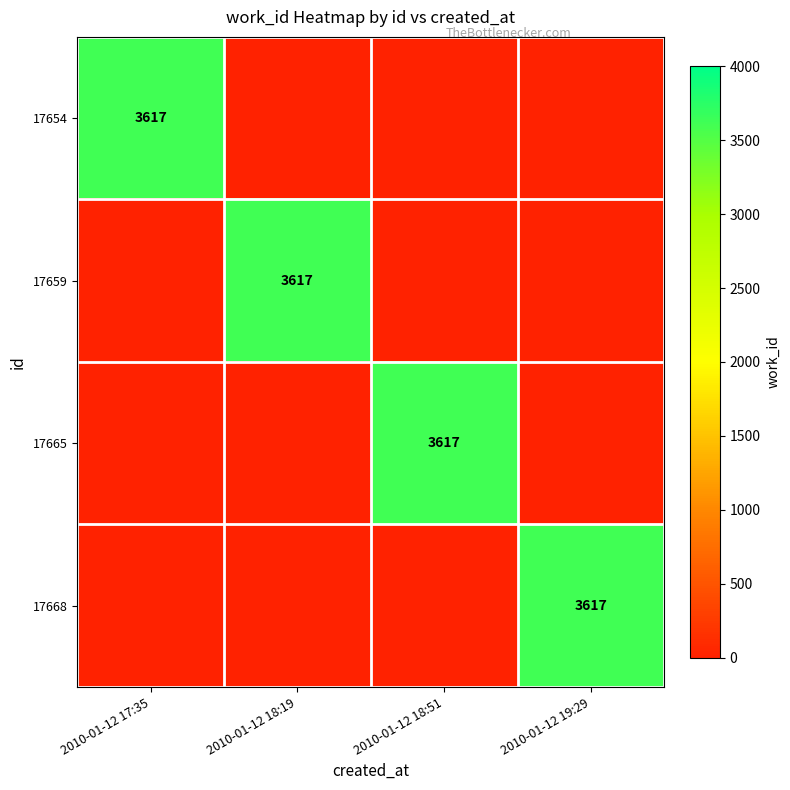

Is it true that 17659 equals 3617 at 2010-01-12 18:19?

True